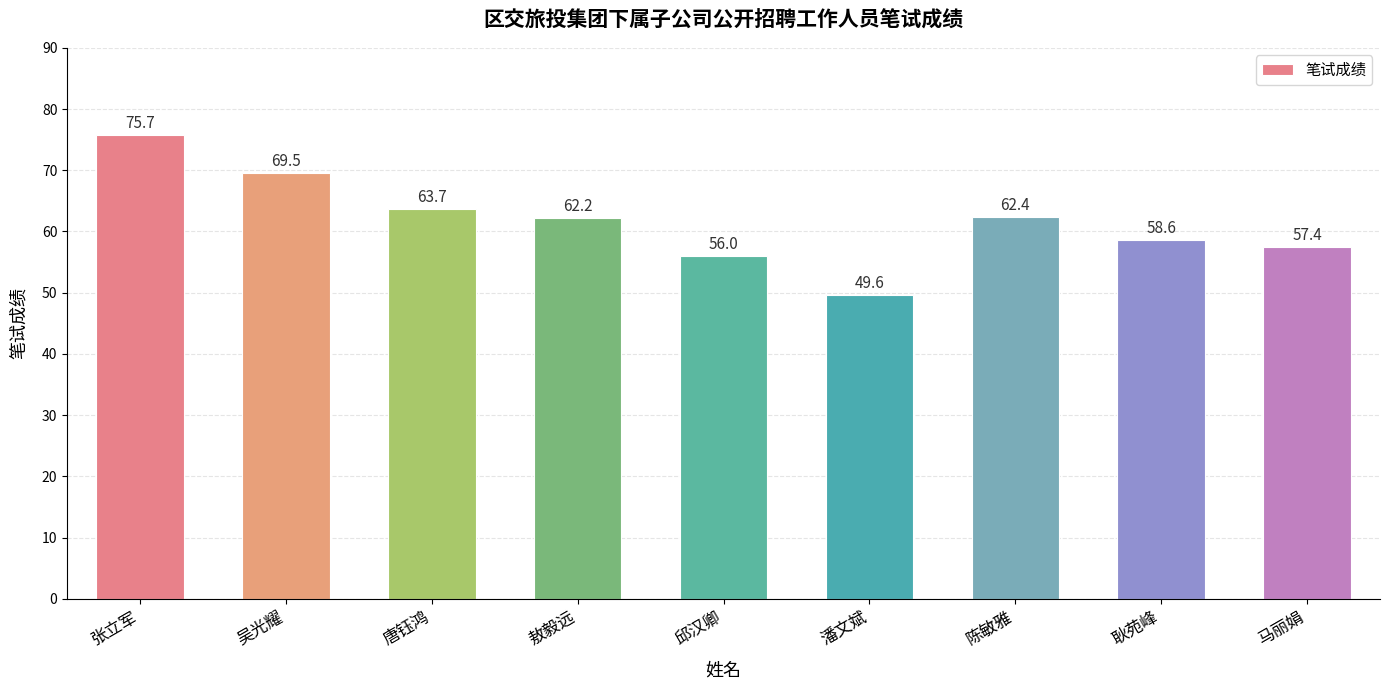

What is the label of the 6th bar from the right?

敖毅远